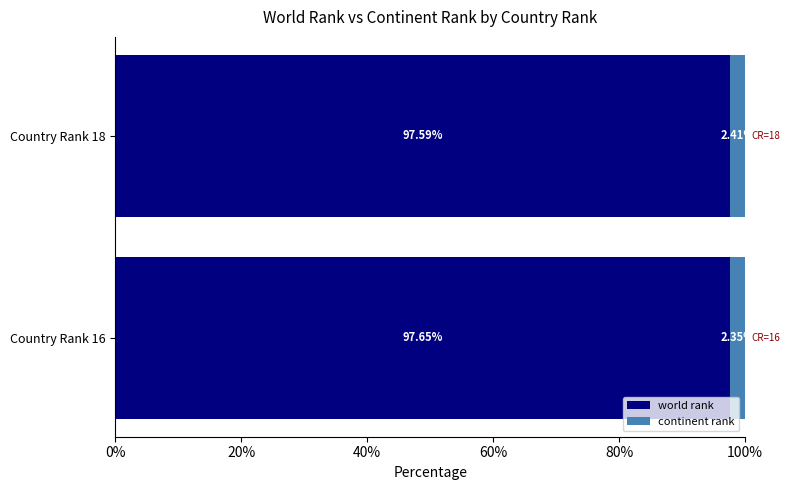

What is the average value of the world rank series?

97.6